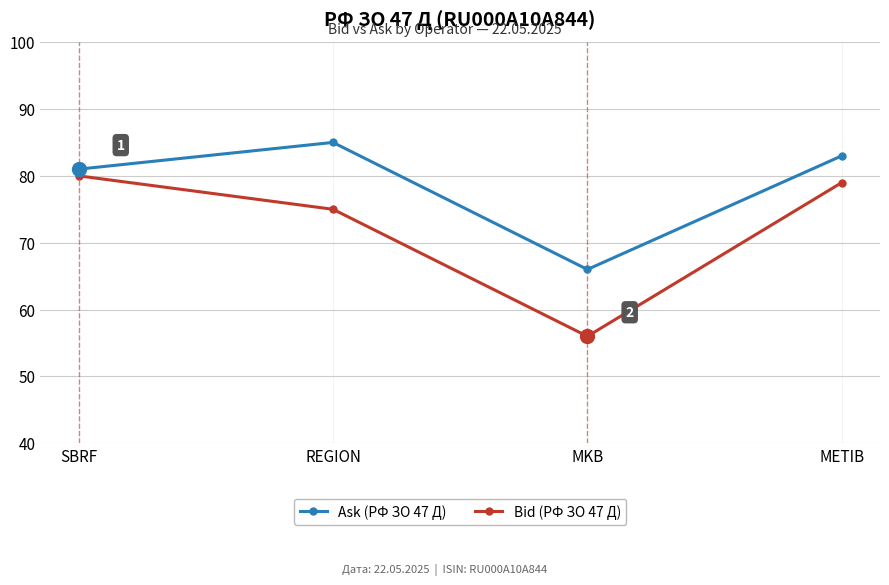

What position from the left is REGION?

2